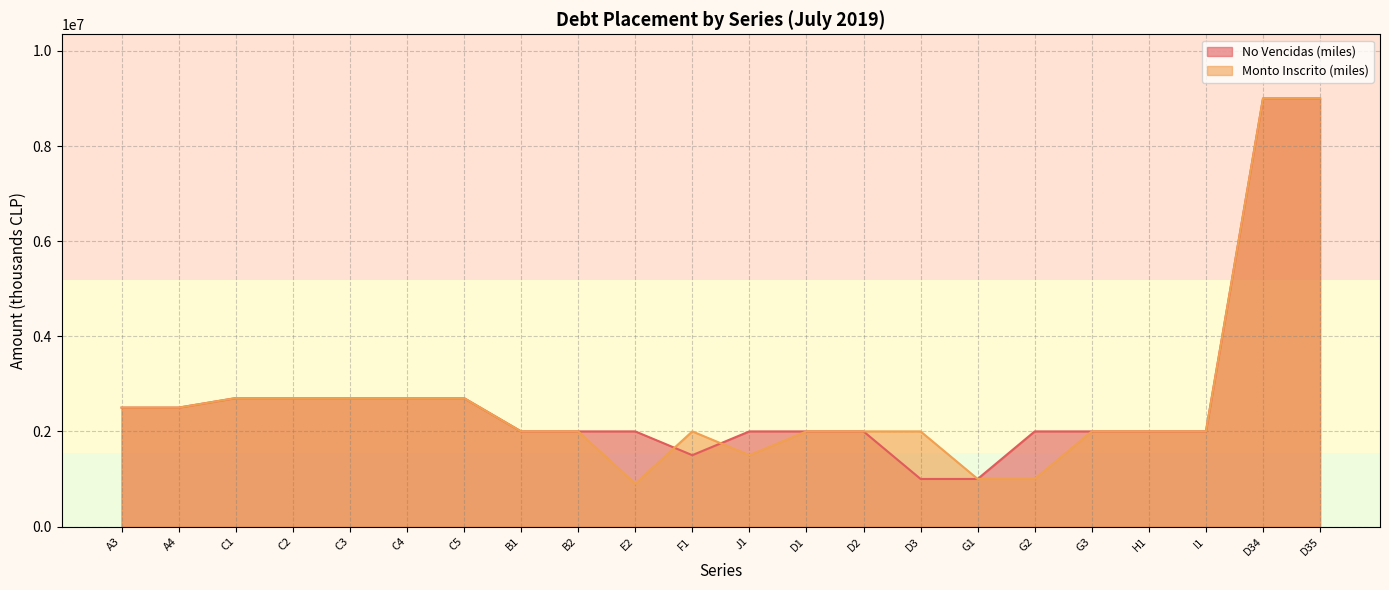

True or false: No Vencidas (miles) has more than 0 interior local peaks.

False